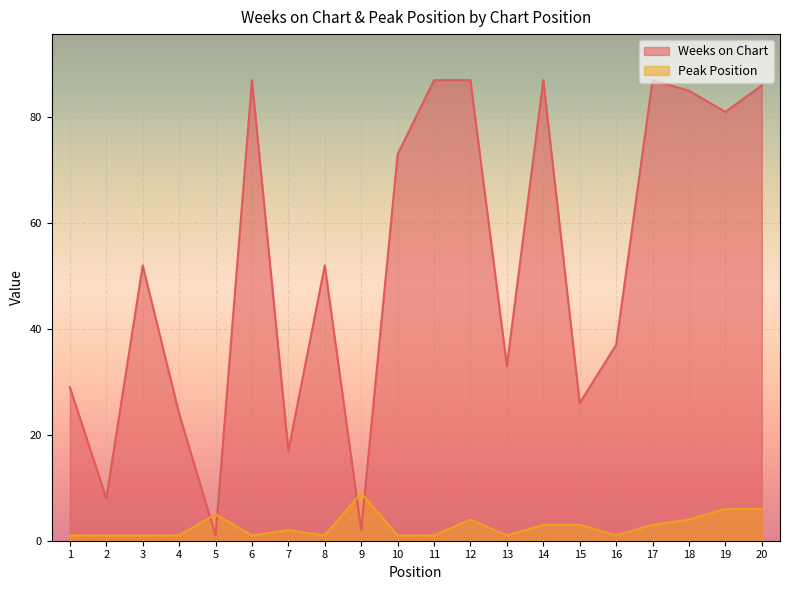

At which category does Weeks on Chart reach its first local valley?

2